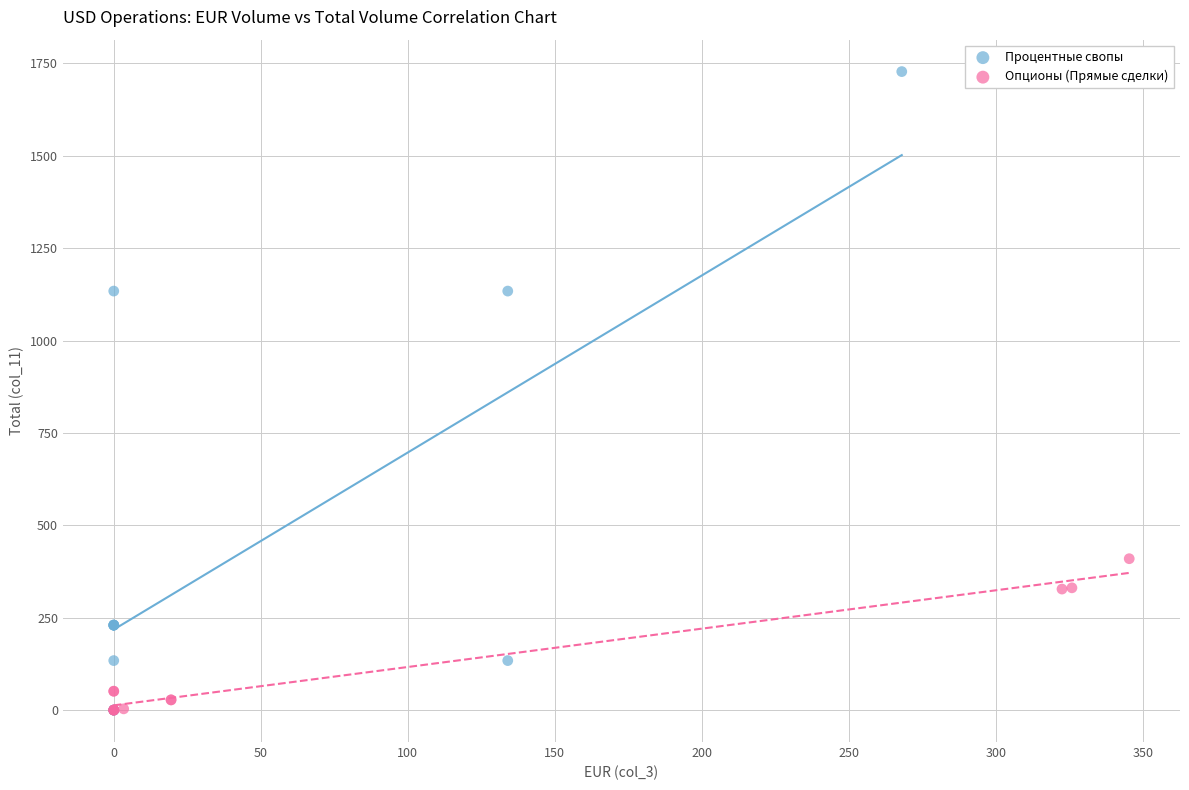

What are all the series names shown in the legend?

Процентные свопы, Опционы (Прямые сделки)